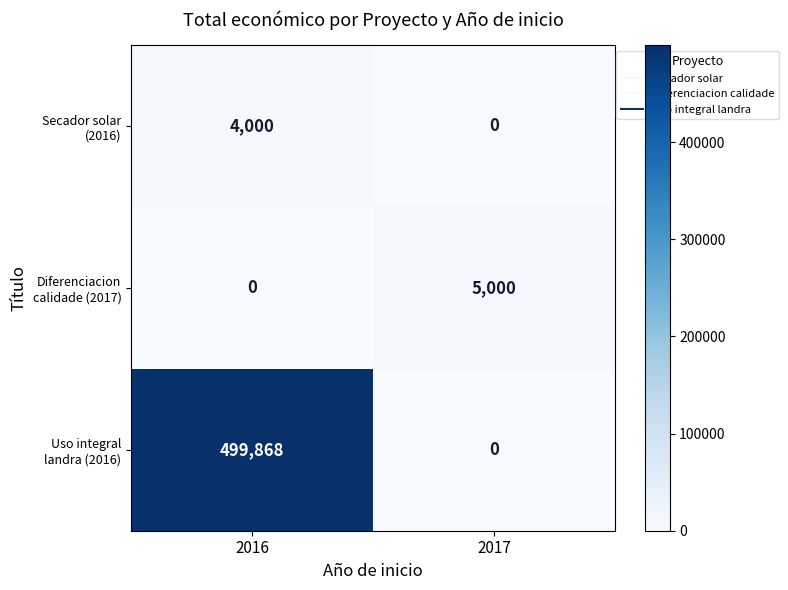

What is the spread (max minus min) of values at 2017?

5000